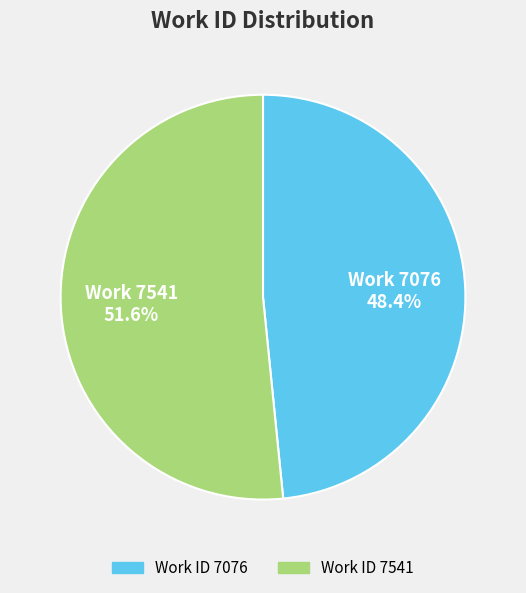

To the nearest percent, what is the average slice percentage?

50%